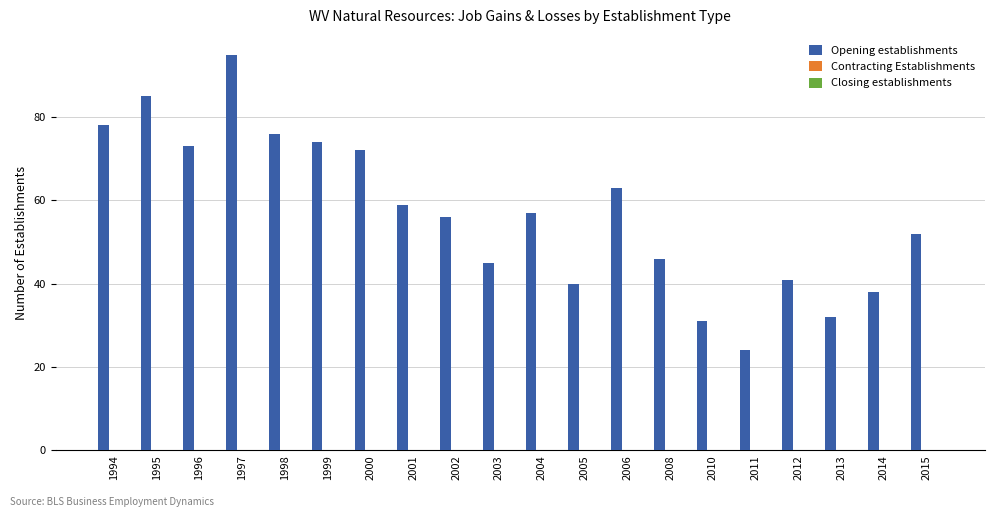

Reading right to left, list all the values displayed in this chart.

2015=52	2014=38	2013=32	2012=41	2011=24	2010=31	2008=46	2006=63	2005=40	2004=57	2003=45	2002=56	2001=59	2000=72	1999=74	1998=76	1997=95	1996=73	1995=85	1994=78